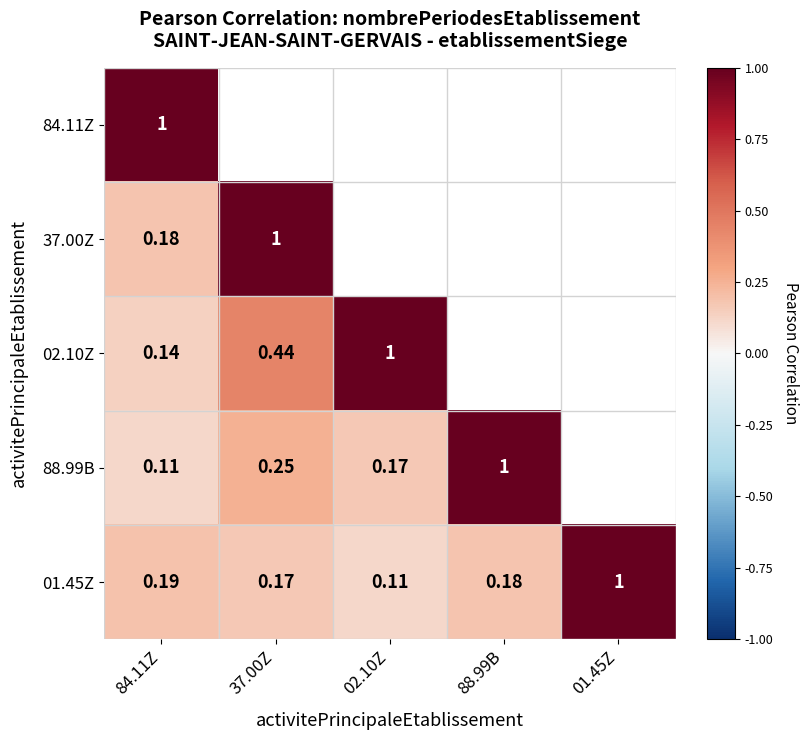

Is the value of 02.10Z at 02.10Z greater than the value of 88.99B at 37.00Z?

Yes